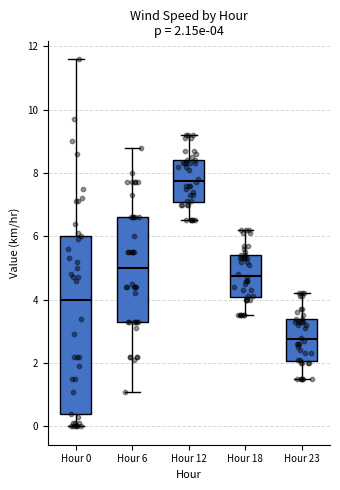

Which box is the tallest, from its lower edge to its upper edge?

Hour 0